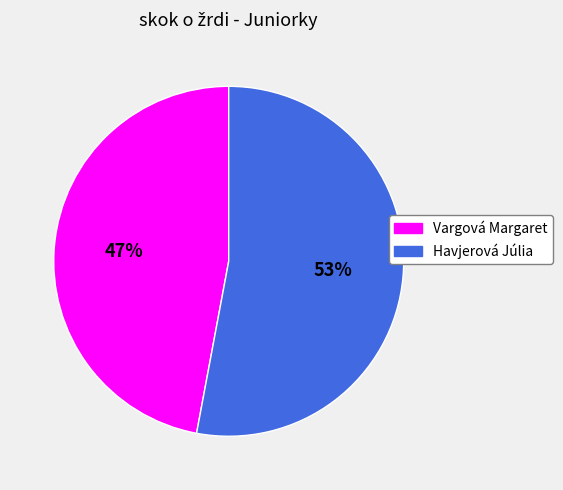

Is there a majority slice in this chart?

Yes